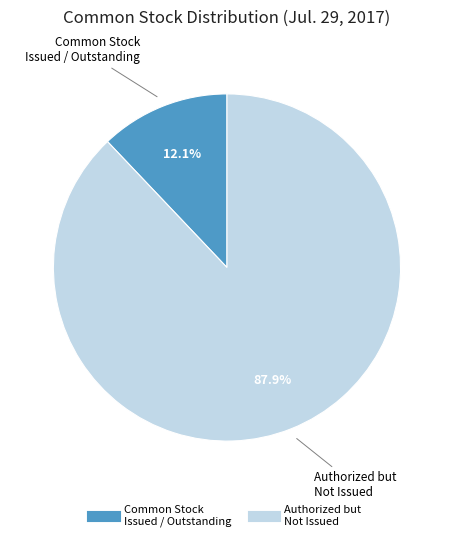

Does any single category account for the majority?

Yes